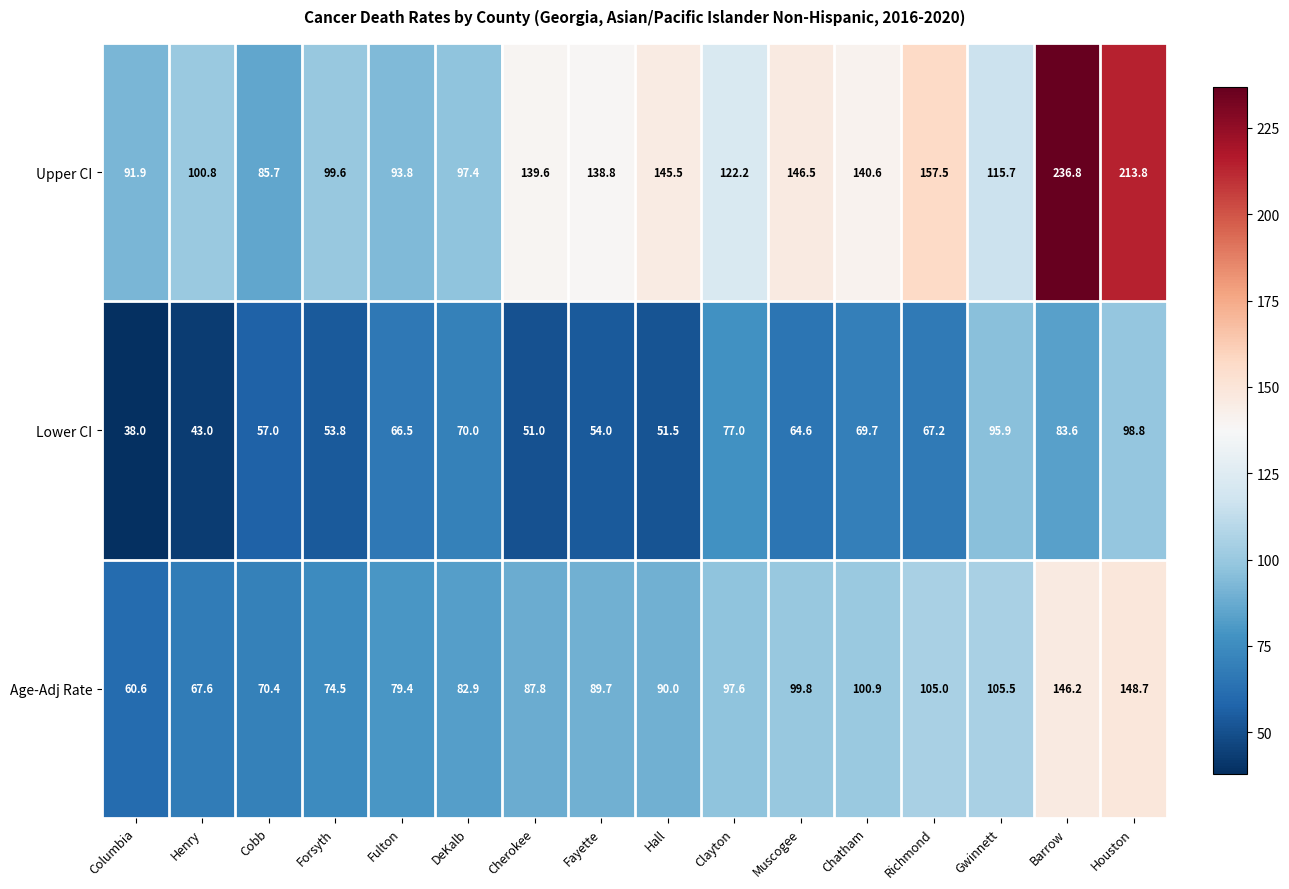

Which series has the widest spread of values?

Upper CI